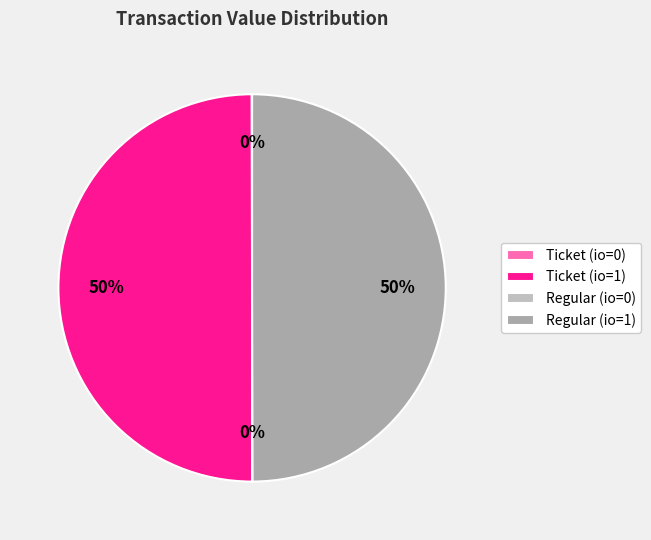

To the nearest percent, what is the combined percentage of Ticket (io=0) and Ticket (io=1)?

50%